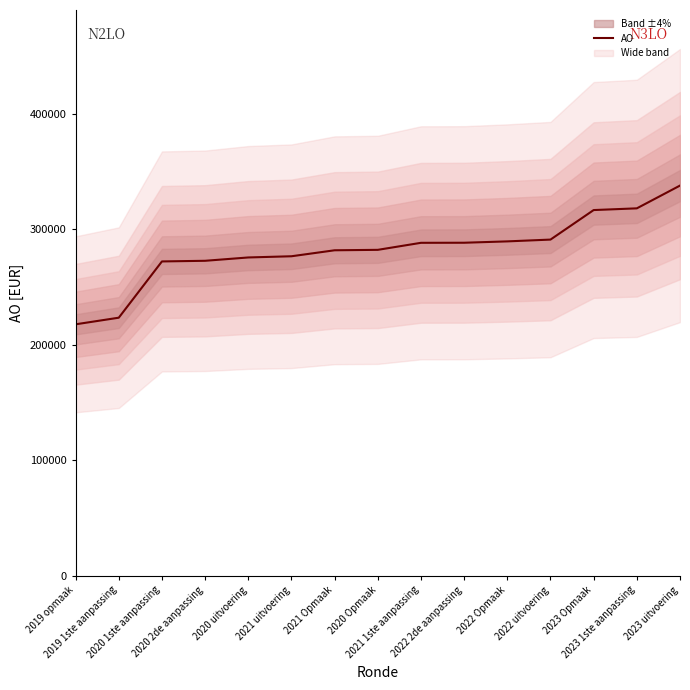

What is the sum of the values at 2020 Opmaak and 2023 uitvoering?

620312